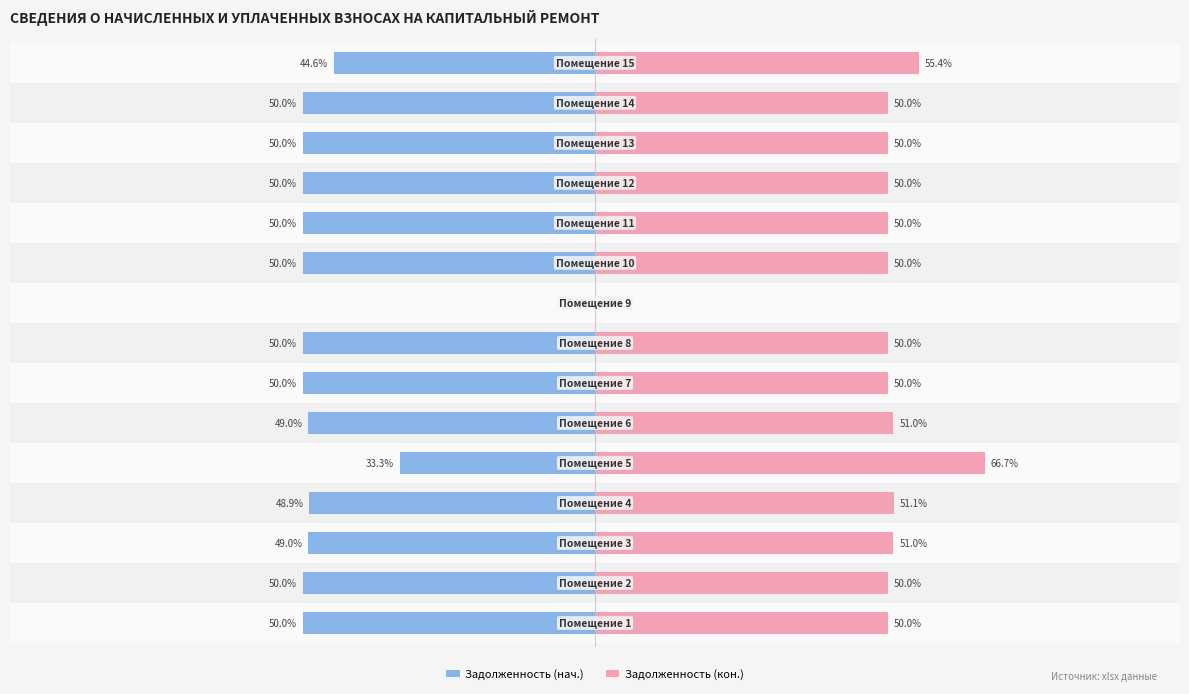

What is the difference between the maximum and minimum values in the Задолженность (кон.) series?

66.7